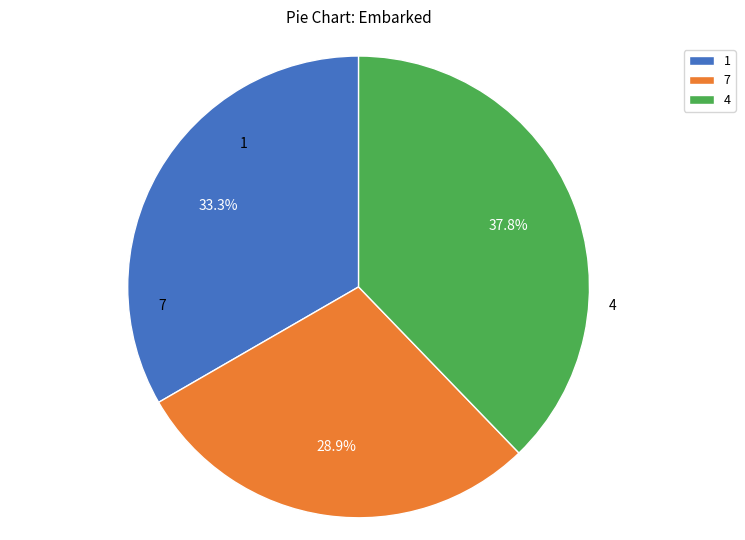

How much of the chart is everything except 1?

66.7%